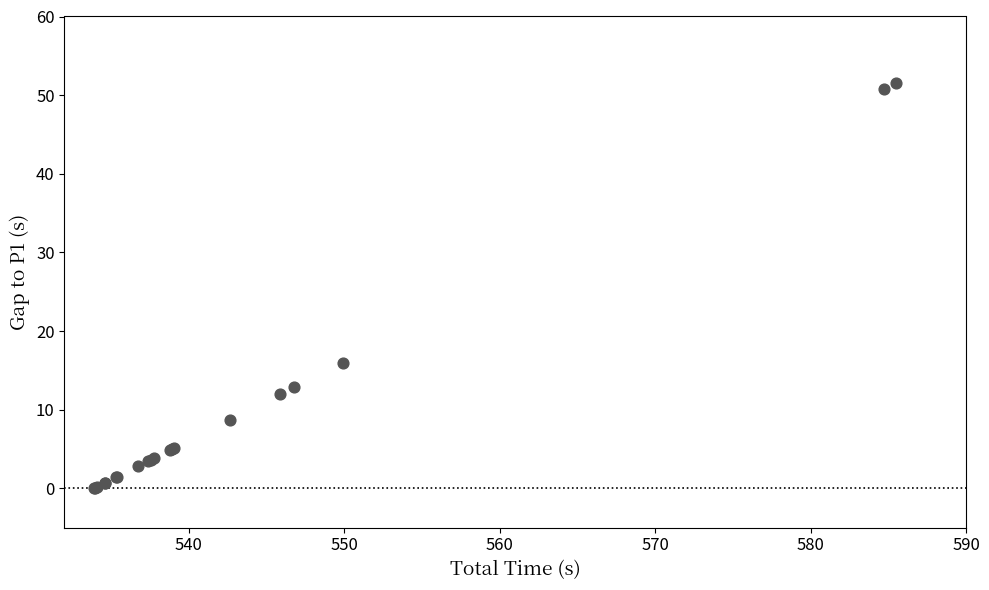

What Y value in the scatter plot is closest to 25?

16.0